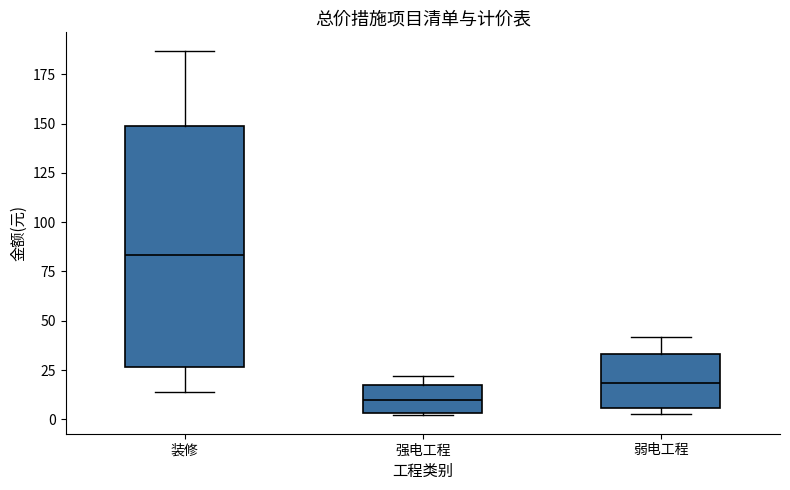

Reading left to right, transcribe this box plot: for each box, give where its median line is, the range the box spans, and where its two whiskers end, as read against the y-axis. The values are not printed on the chart, so give them approximately, as read against the axis.

装修: median 85, box 25 to 150, whiskers 15 to 185
强电工程: median 10, box 5 to 20, whiskers 0 to 20 (just above the box's upper edge)
弱电工程: median 20, box 5 to 35, whiskers 5 (just below the box's lower edge) to 40